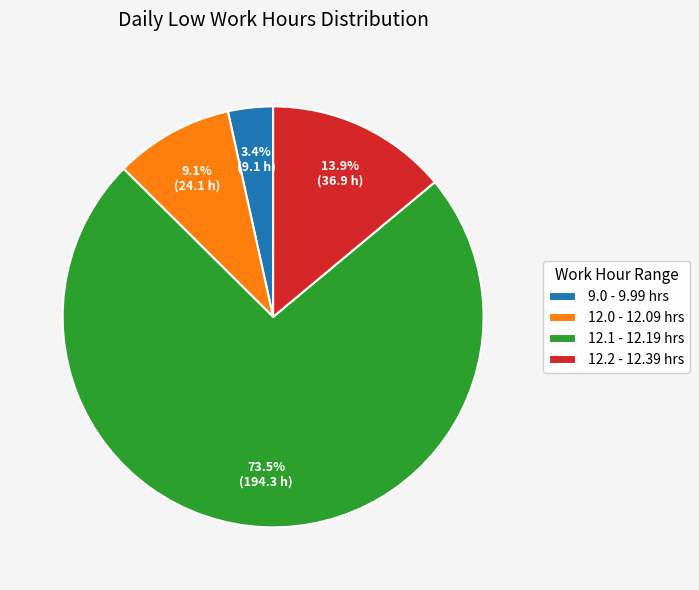

What is the ratio of the value at 12.1 - 12.19 hrs to the value at 12.0 - 12.09 hrs?

8.1